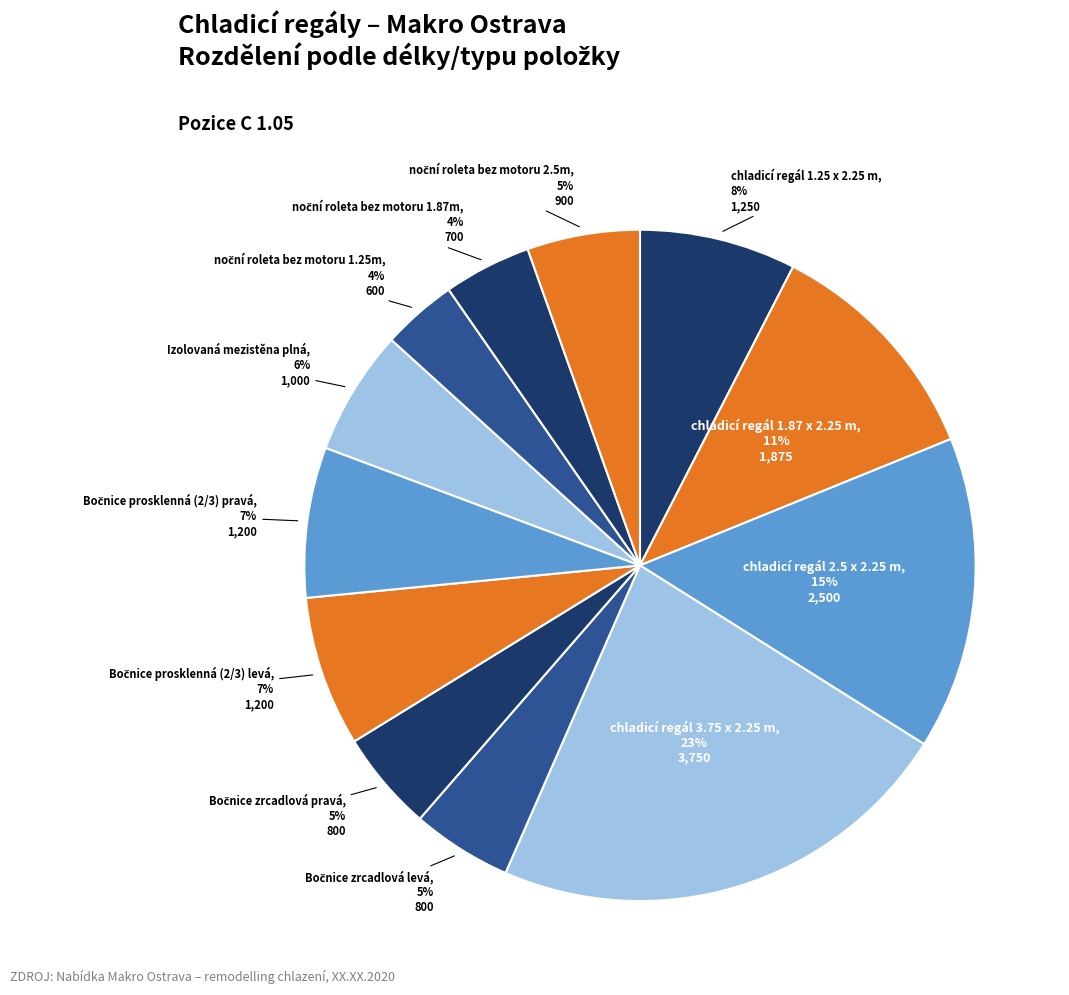

How many slices are in this pie chart?

12